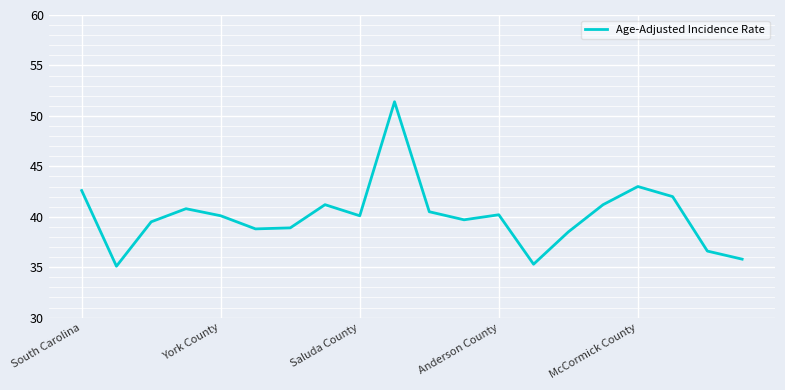

What is the minimum value shown in the chart?

35.1